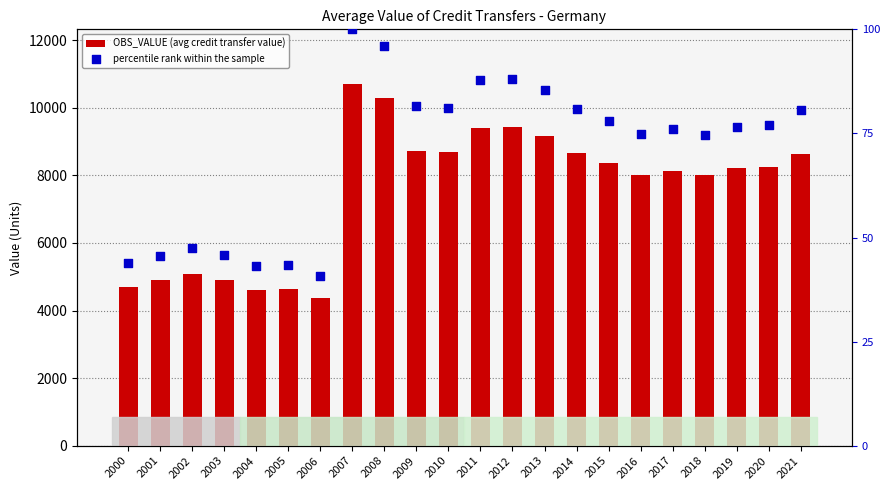

At which category is the sum across all series the highest?

2007